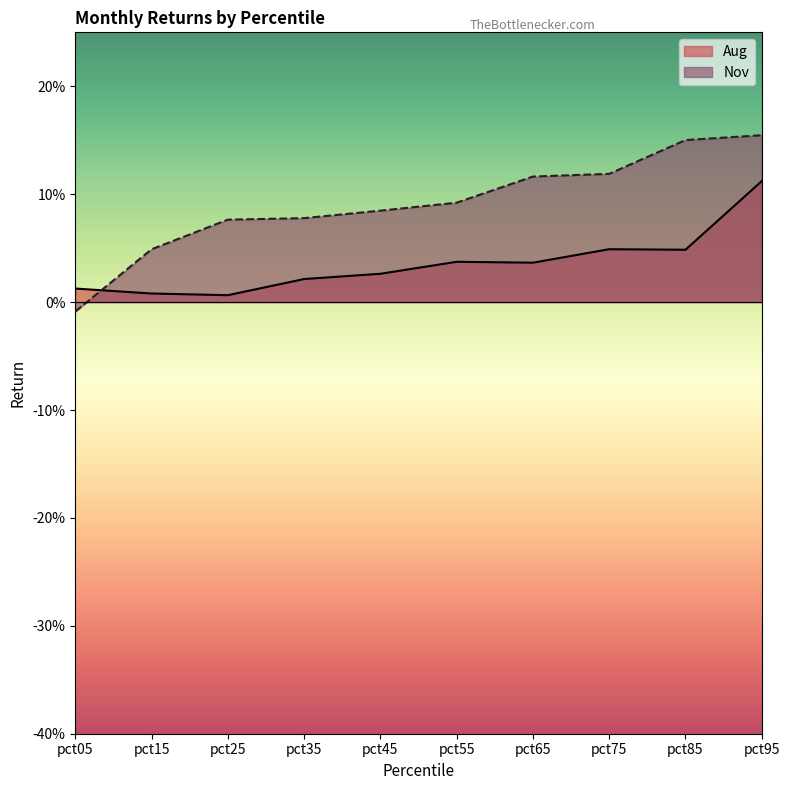

How many lines are shown in the chart?

2